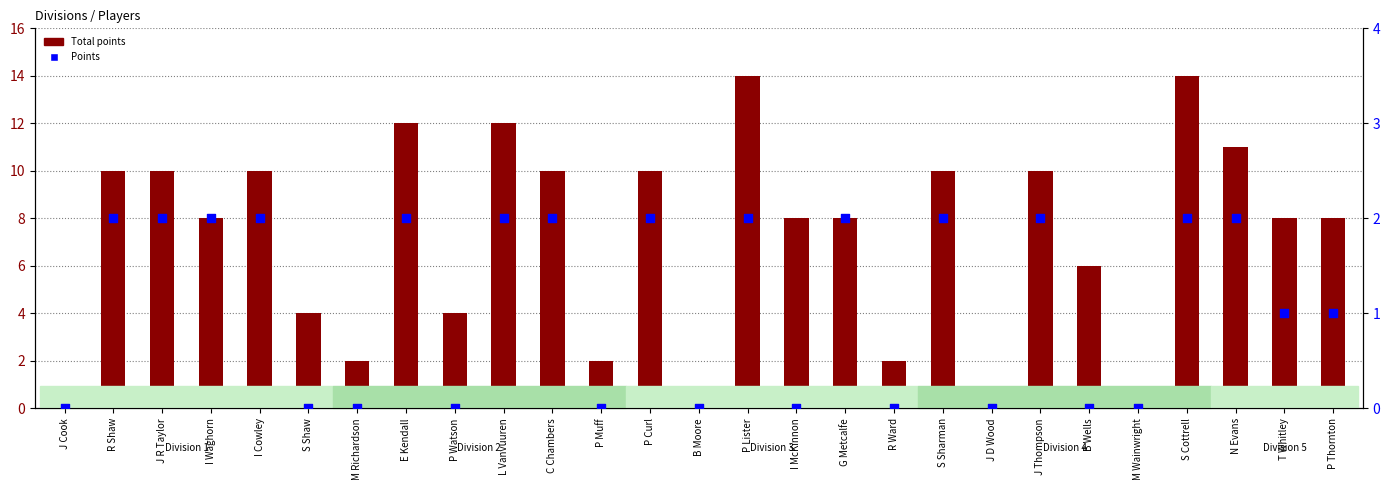

At which category is the sum across all series the highest?

P Lister